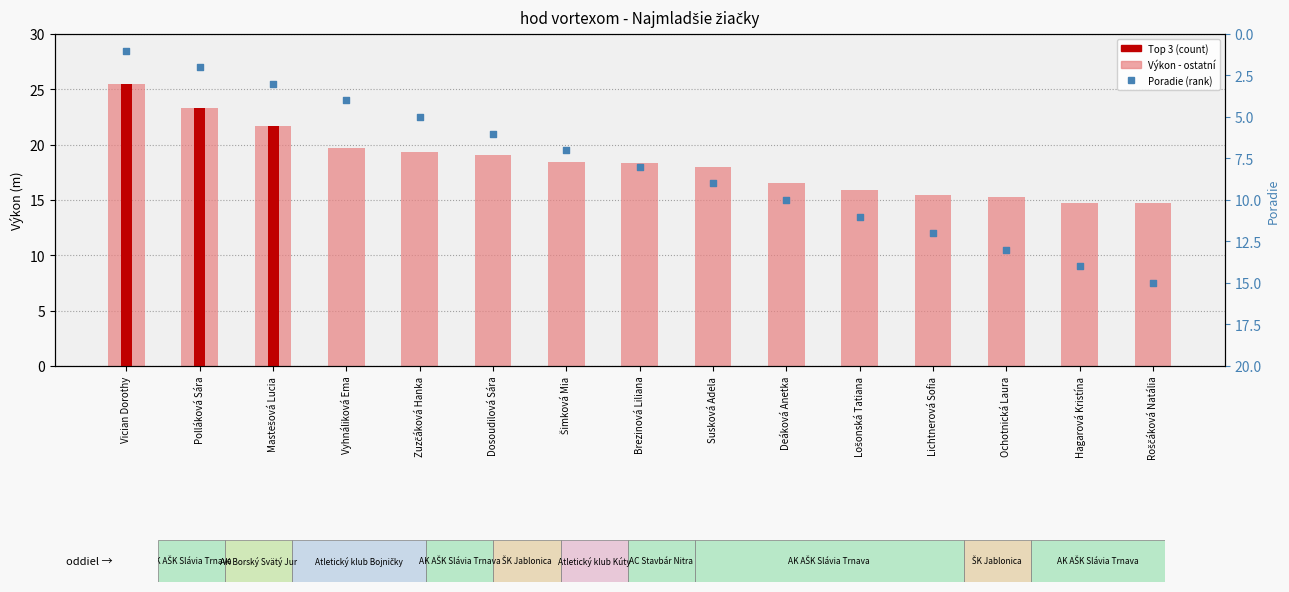

Which series reaches the minimum Y coordinate?

Poradie (rank)